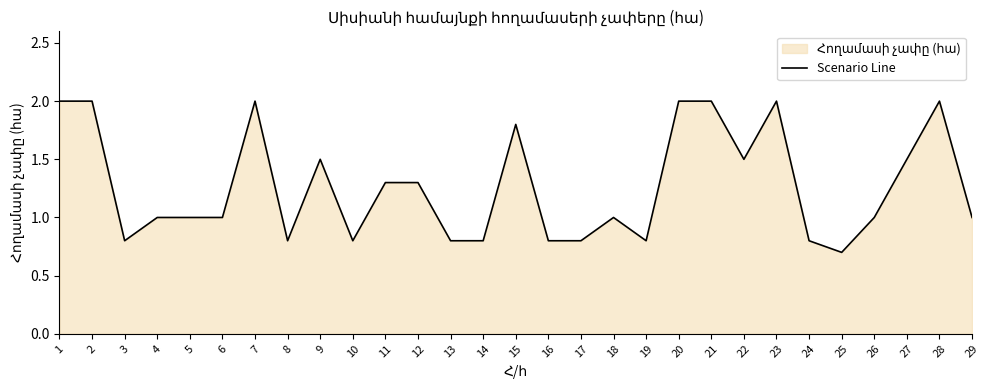

List the labels in order of value, largest first.

1, 2, 7, 20, 21, 23, 28, 15, 9, 22, 27, 11, 12, 4, 5, 6, 18, 26, 29, 3, 8, 10, 13, 14, 16, 17, 19, 24, 25